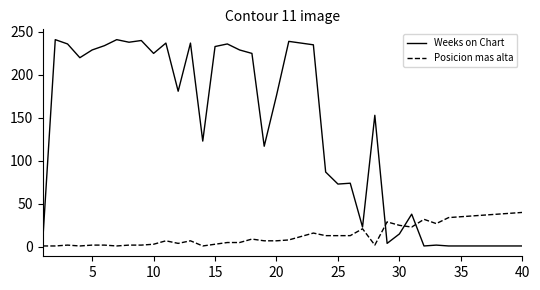

Which series has the widest spread of values?

Weeks on Chart